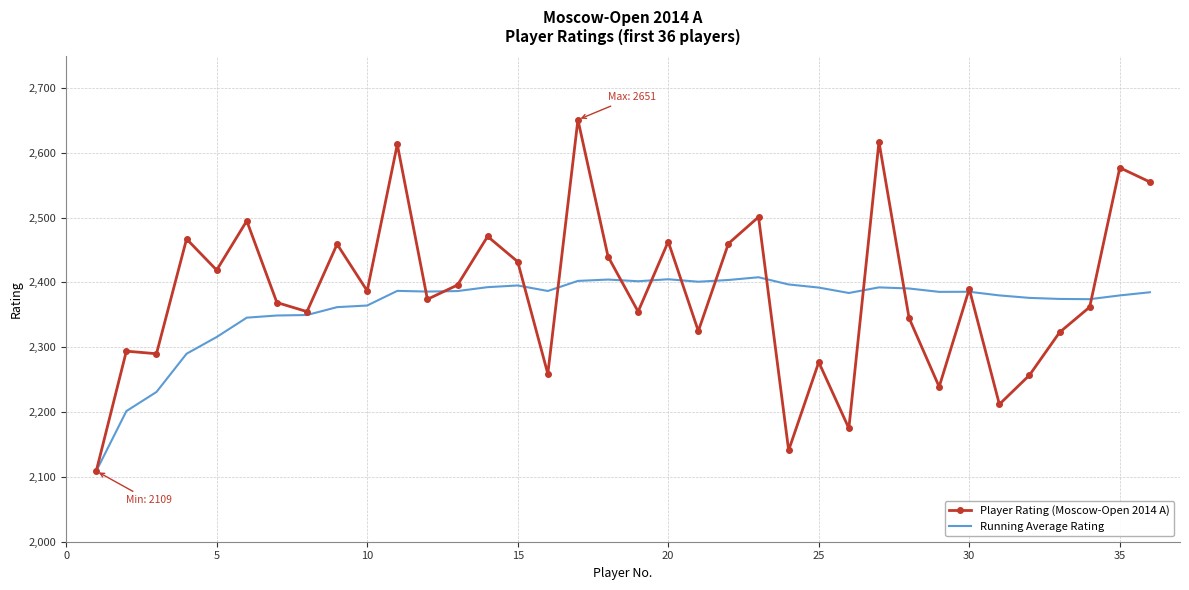

What is the maximum value shown in the chart?

2651.0